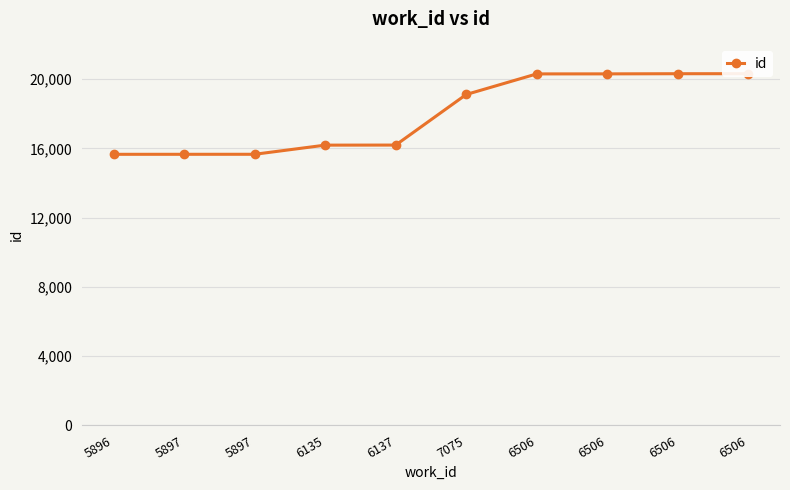

What is the label of the 8th point from the right?

5897